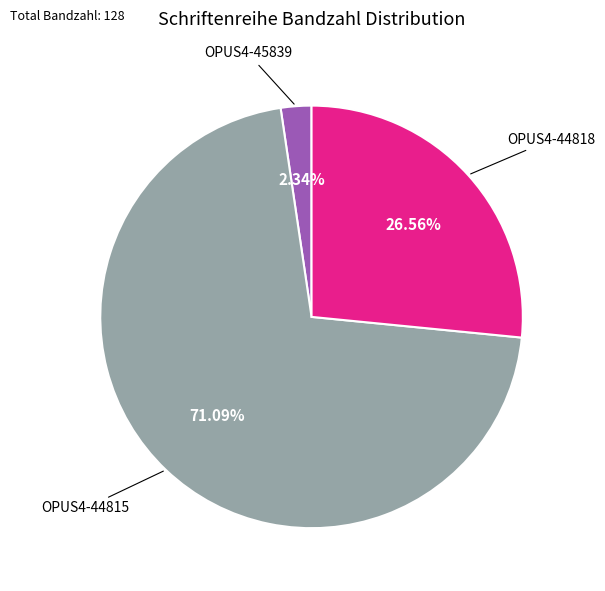

Is there a majority slice in this chart?

Yes